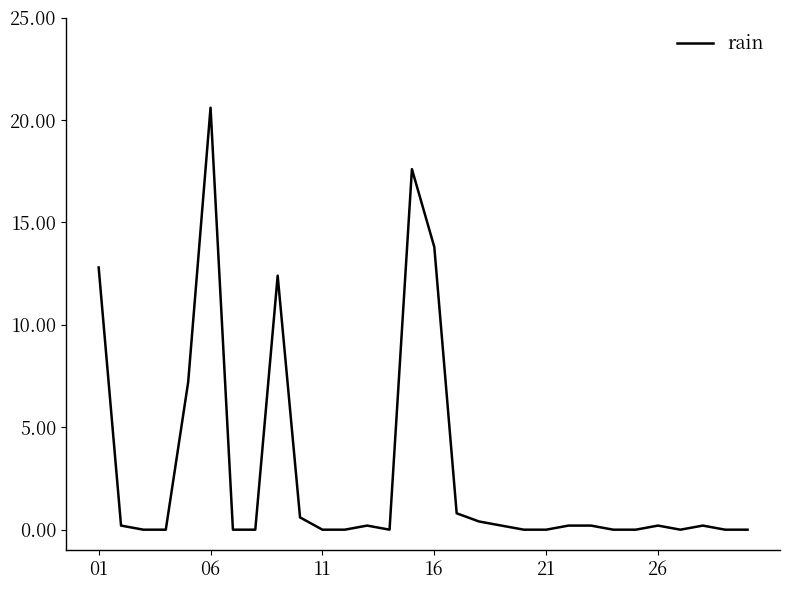

What is the greatest value displayed?

20.6